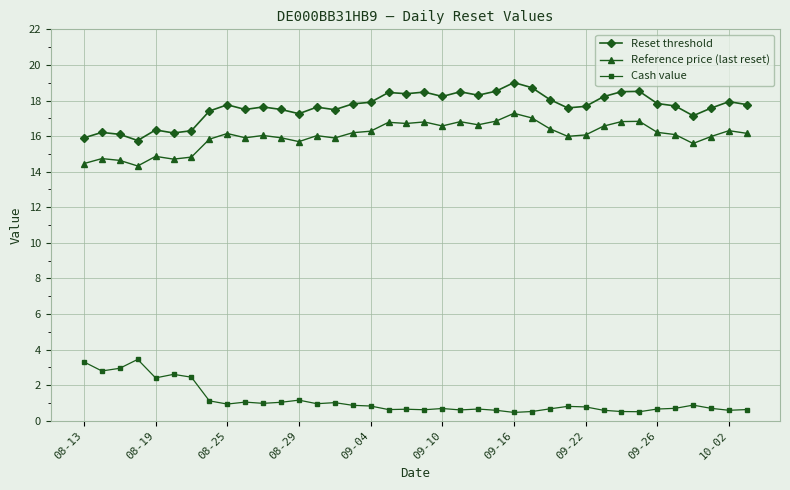

List the series in order of their peak value, lowest first.

Cash value, Reference price (last reset), Reset threshold